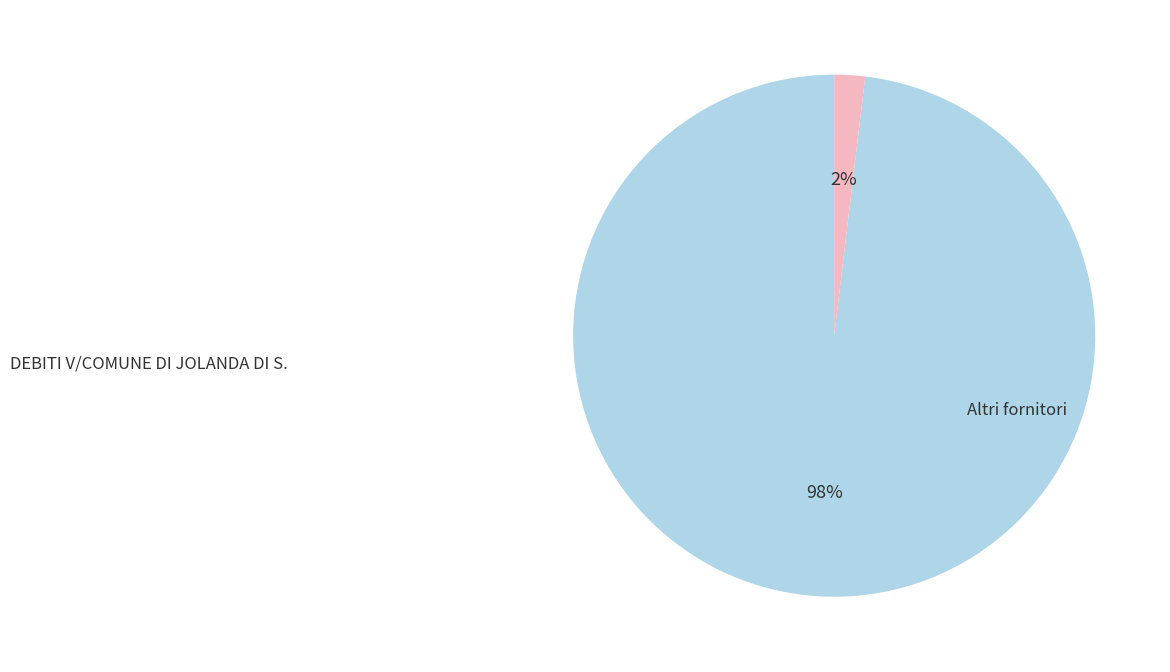

Is there a majority slice in this chart?

Yes